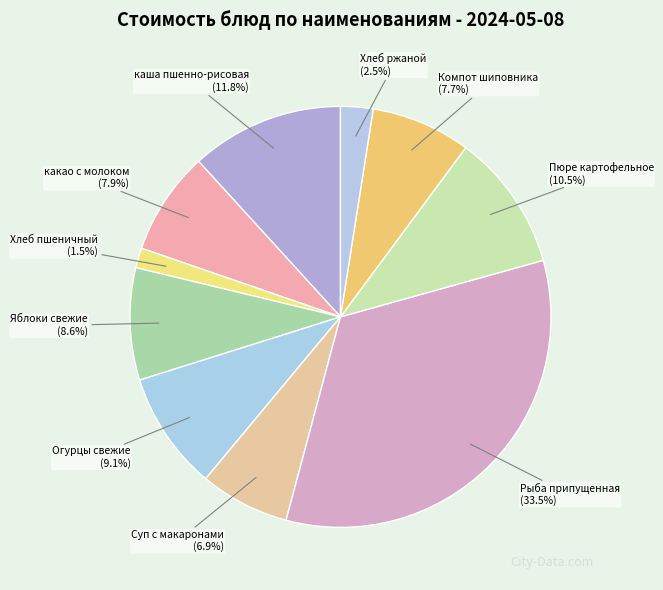

How many slices are in this pie chart?

10